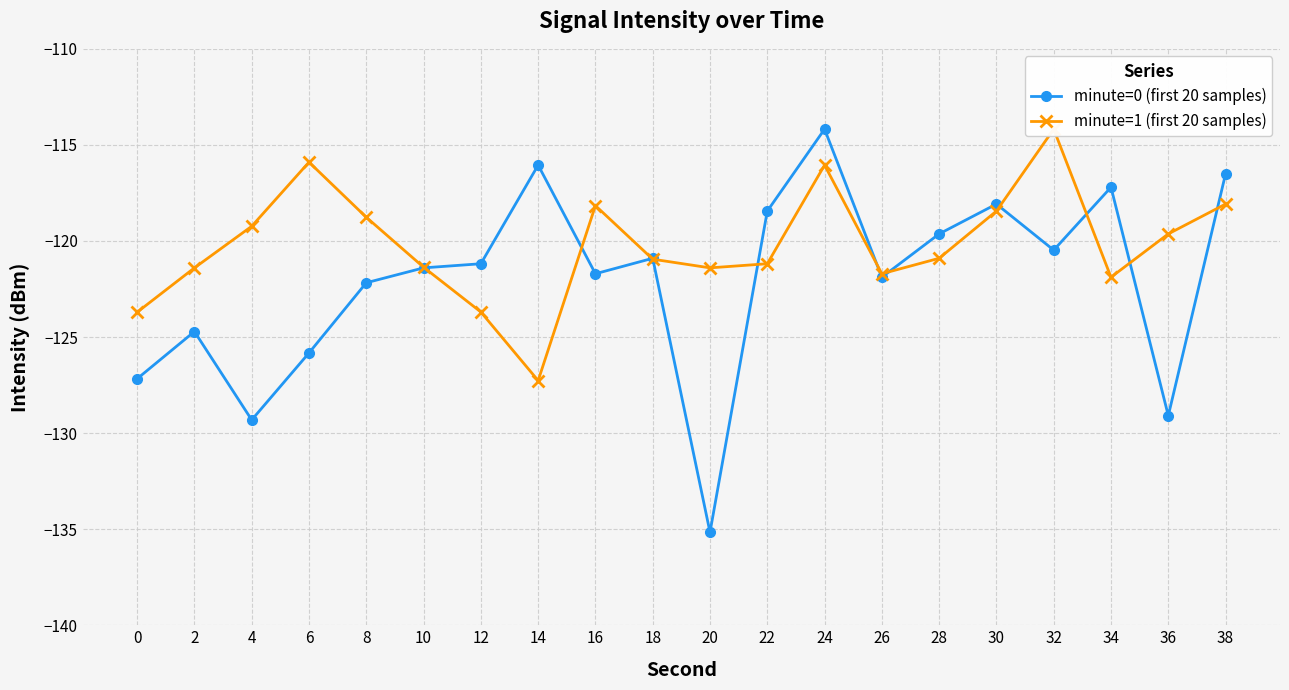

Rank the categories by minute=0 (first 20 samples) value from highest to lowest.

24, 14, 38, 34, 30, 22, 28, 32, 18, 12, 10, 16, 26, 8, 2, 6, 0, 36, 4, 20